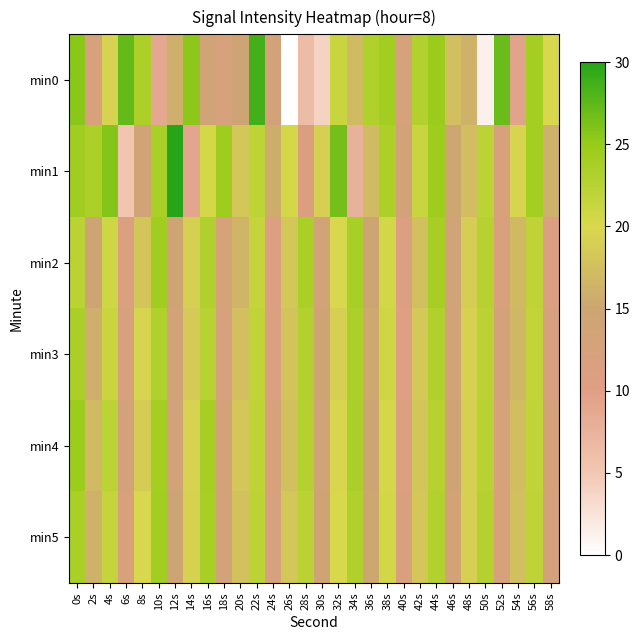

At 14s, list the series in order from largest to smallest.

min0, min4, min5, min2, min3, min1